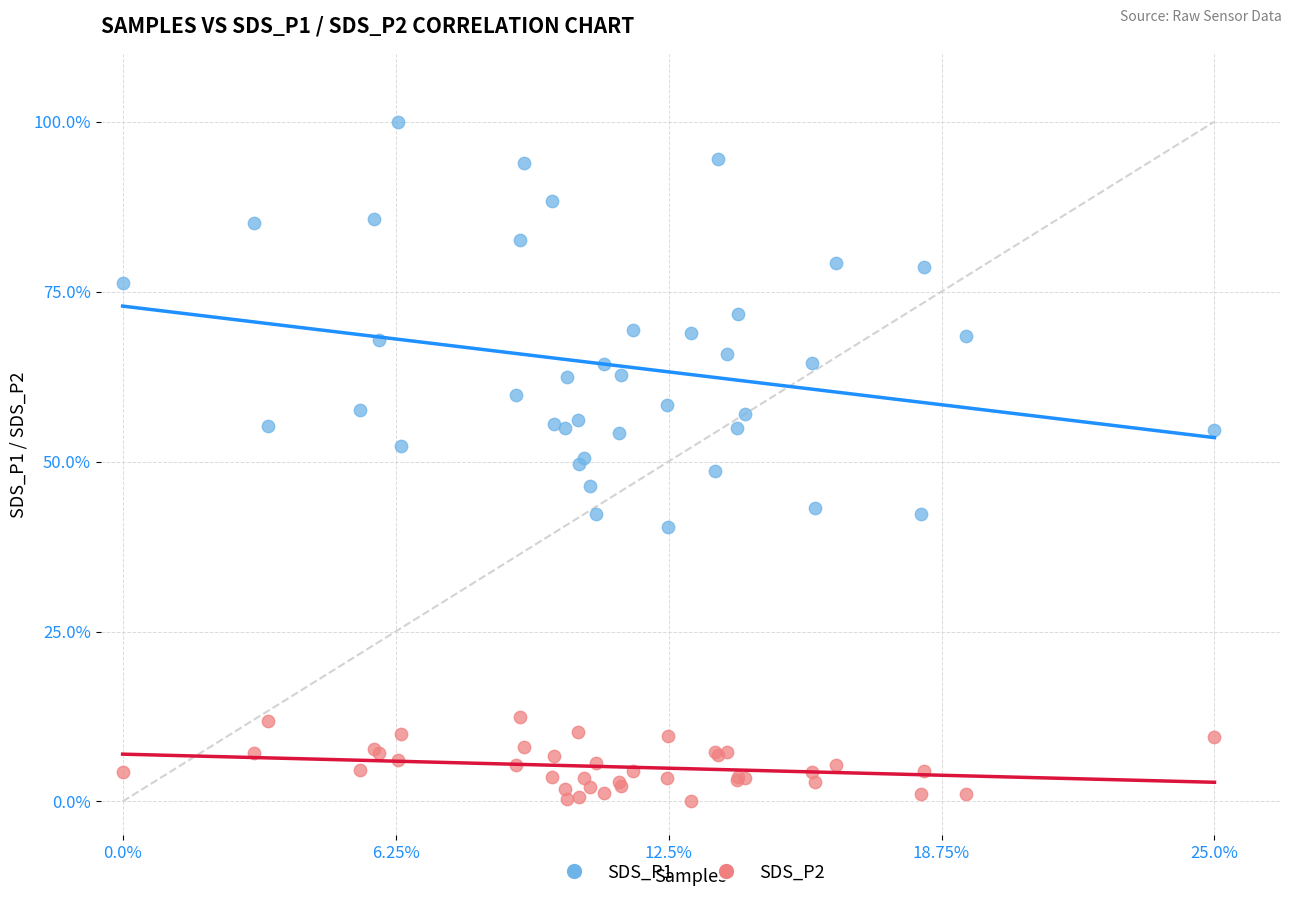

Which series reaches the minimum Y coordinate?

SDS_P2